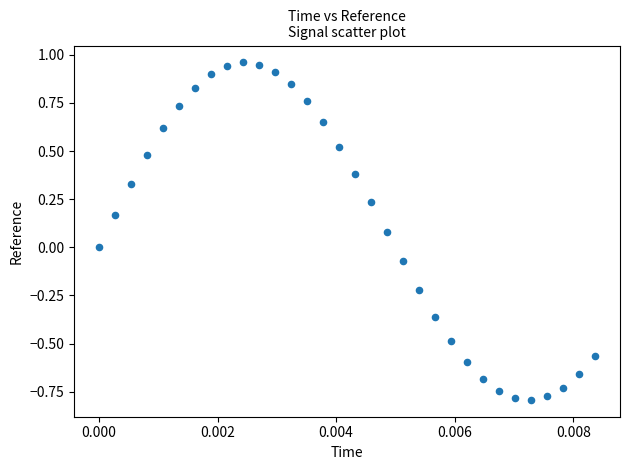

What is the range of Y values (max minus min)?

1.8